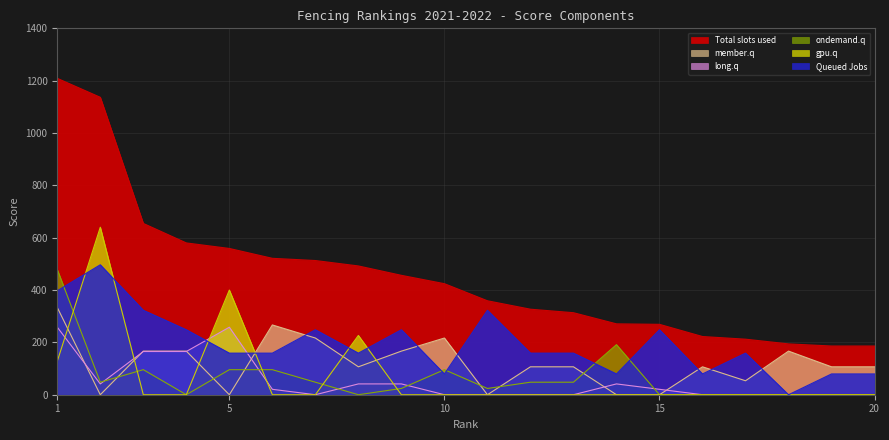

Reading right to left, transcribe all the data shown in this chart.

Total slots used: 20=186.1	19=186.1	18=194.2	17=212.2	16=222.4	15=268.9	14=270.8	13=313.4	12=326.8	11=359.0	10=424.3	9=456.2	8=492.1	7=512.7	6=521.2	5=558.9	4=580.0	3=654.5	2=1136.5	1=1208.9
Queued Jobs: 20=79.4	19=79.4	18=0.0	17=158.9	16=79.5	15=248.3	14=79.5	13=158.9	12=158.9	11=322.7	10=79.5	9=248.3	8=158.9	7=248.3	6=158.9	5=158.9	4=248.3	3=322.7	2=496.5	1=397.2
member.q: 20=106.7	19=106.7	18=166.7	17=53.3	16=106.7	15=0.0	14=0.0	13=106.7	12=106.7	11=0.0	10=216.6	9=166.7	8=106.7	7=216.6	6=266.6	5=0.0	4=166.7	3=166.7	2=0.0	1=333.3
long.q: 20=0.0	19=0.0	18=0.0	17=0.0	16=0.0	15=20.7	14=41.3	13=0.0	12=0.0	11=0.0	10=0.0	9=41.3	8=41.3	7=0.0	6=20.7	5=258.0	4=165.1	3=165.1	2=41.3	1=258.0
ondemand.q: 20=0.0	19=0.0	18=0.0	17=0.0	16=0.0	15=0.0	14=191.4	13=47.9	12=47.9	11=24.0	10=95.7	9=24.0	8=0.0	7=47.8	6=95.7	5=95.7	4=0.0	3=95.7	2=47.9	1=478.4
gpu.q: 20=0.0	19=0.0	18=0.0	17=0.0	16=0.0	15=0.0	14=0.0	13=0.0	12=0.0	11=0.0	10=0.0	9=0.0	8=226.5	7=0.0	6=0.0	5=400.0	4=0.0	3=0.0	2=640.0	1=128.0